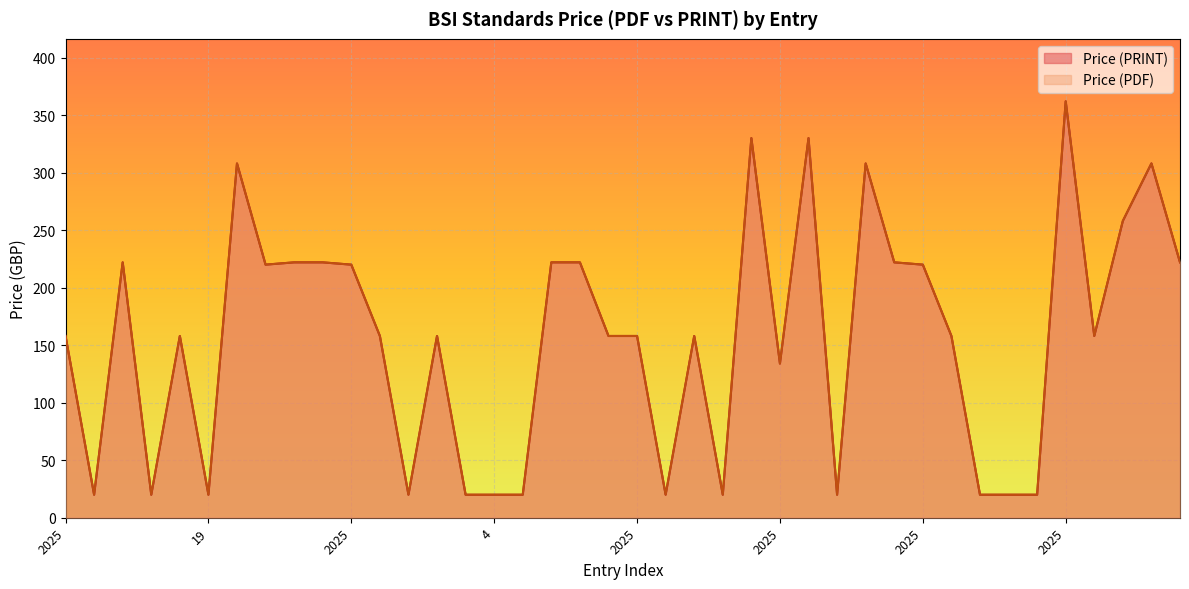

At which category does the chart reach its minimum across all series?

3